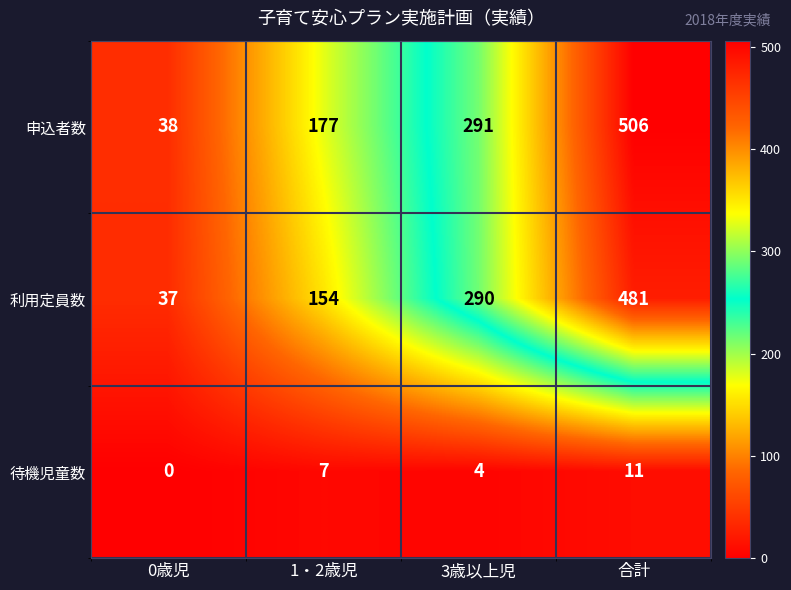

What is the sum of all 利用定員数 values?

962